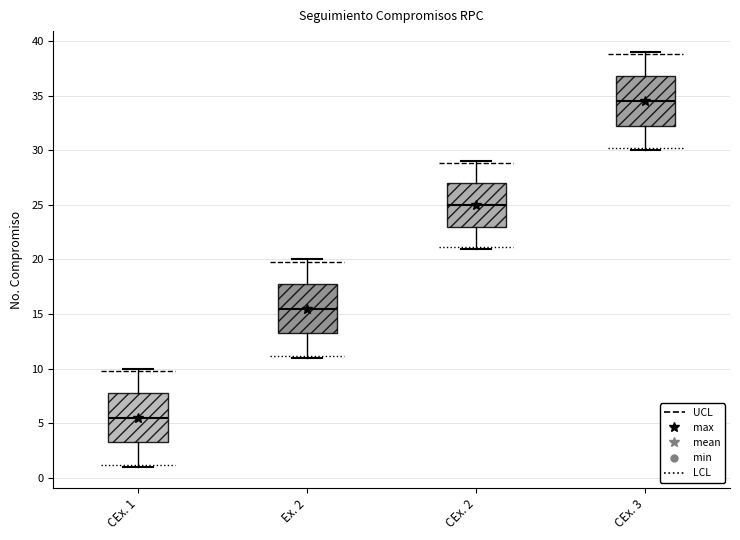

Reading left to right, transcribe this box plot: for each box, give where its median line is, the range the box spans, and where its two whiskers end, as read against the y-axis. The values are not printed on the chart, so give them approximately, as read against the axis.

CEx. 1: median 5.5, box 3.5 to 8.0, whiskers 1.0 to 10.0
Ex. 2: median 15.5, box 13.5 to 18.0, whiskers 11.0 to 20.0
CEx. 2: median 25.0, box 23.0 to 27.0, whiskers 21.0 to 29.0
CEx. 3: median 34.5, box 32.5 to 37.0, whiskers 30.0 to 39.0